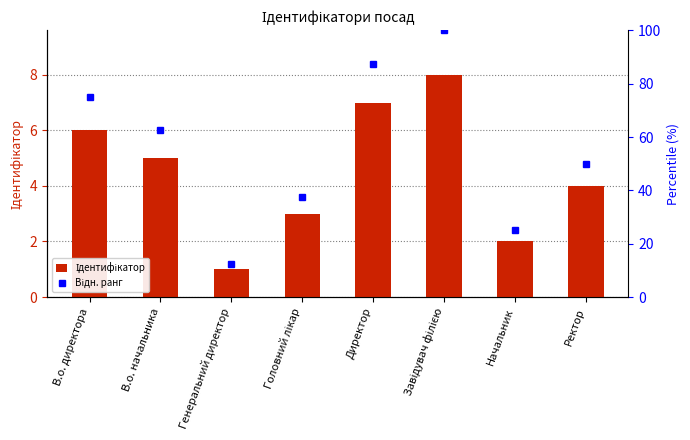

List the series in order of their overall mean, highest first.

Відн. ранг, Ідентифікатор